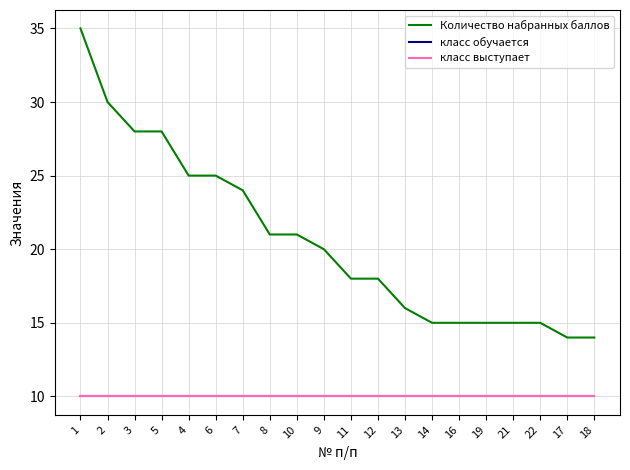

True or false: класс обучается has more than 0 points higher than both neighbors.

False